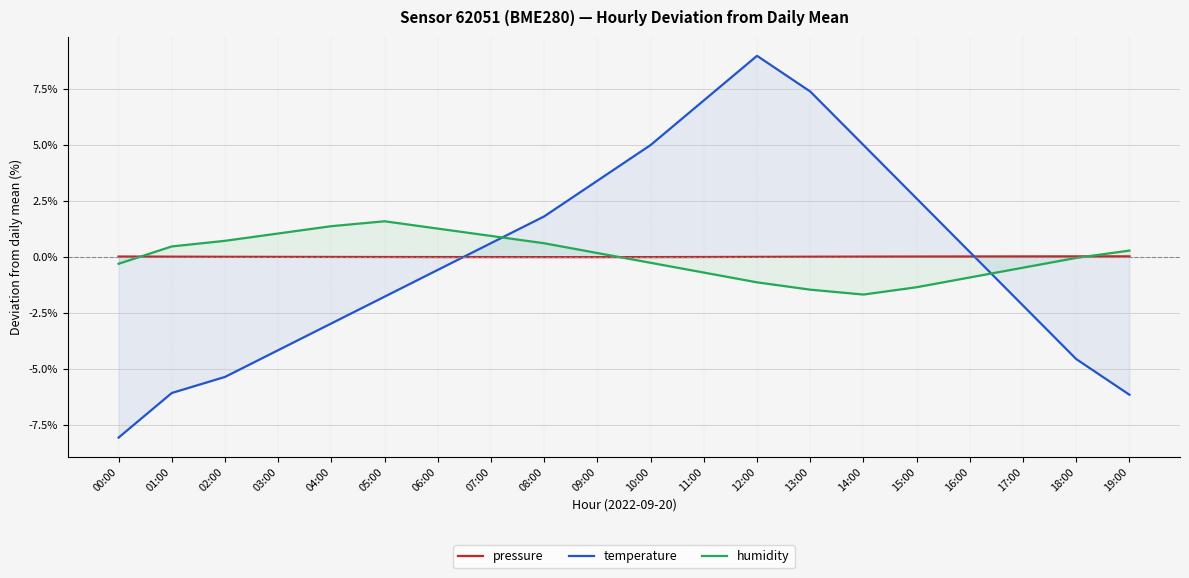

Which category has the highest value across all series?

12:00